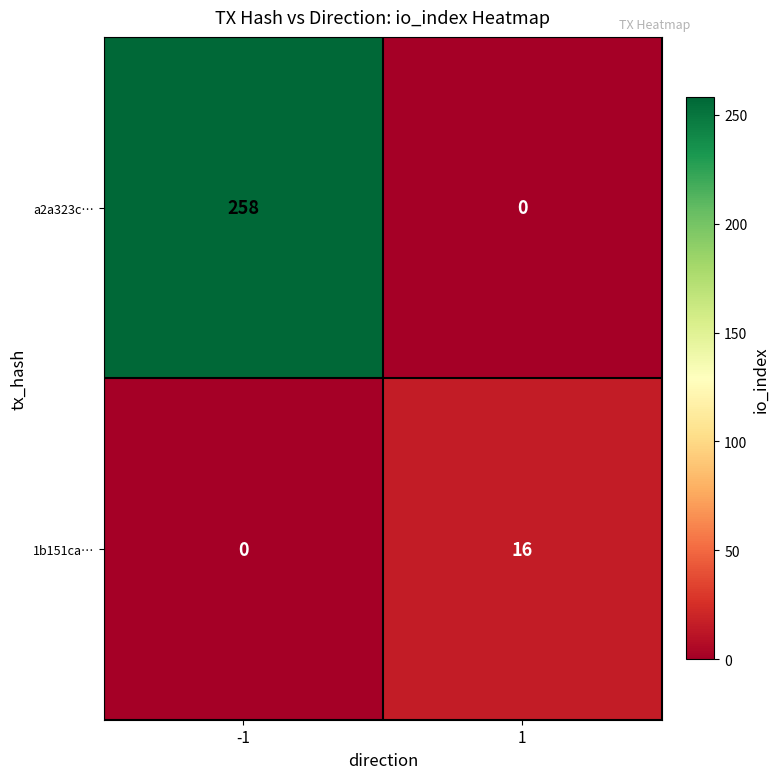

What is the difference between the highest and lowest values at 1?

16